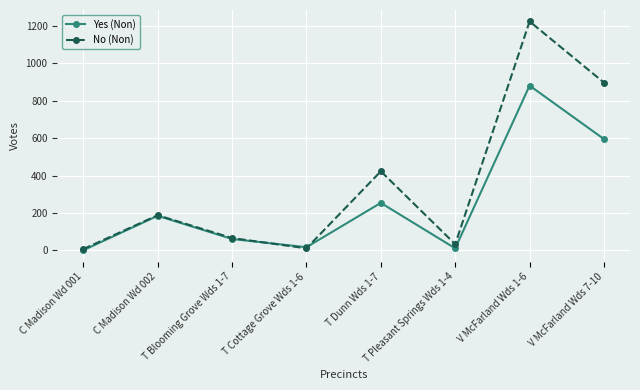

At which label does No (Non) reach its peak?

V McFarland Wds 1-6